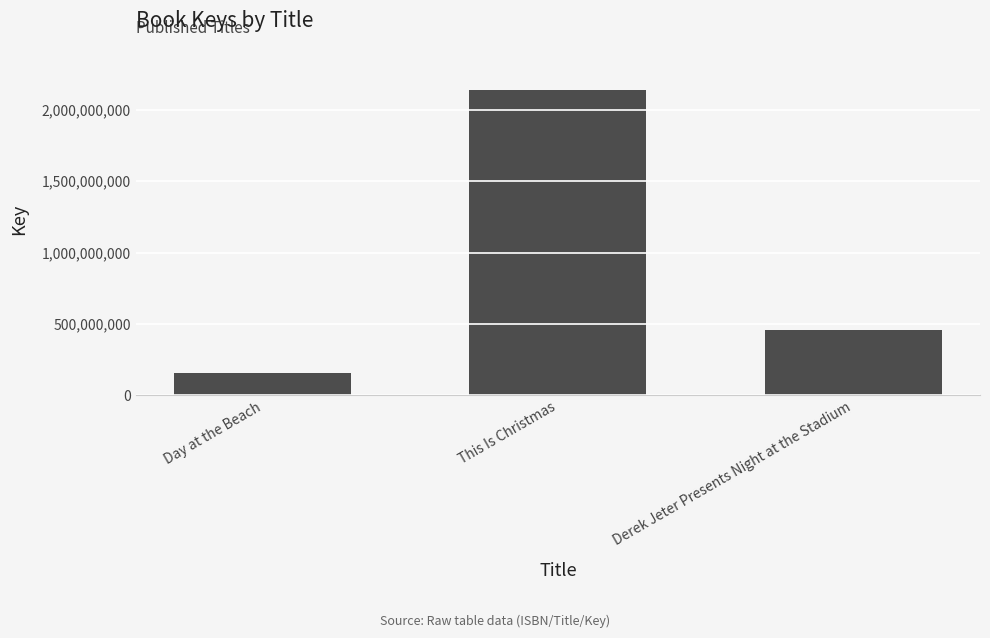

Count the number of categories in the chart.

3